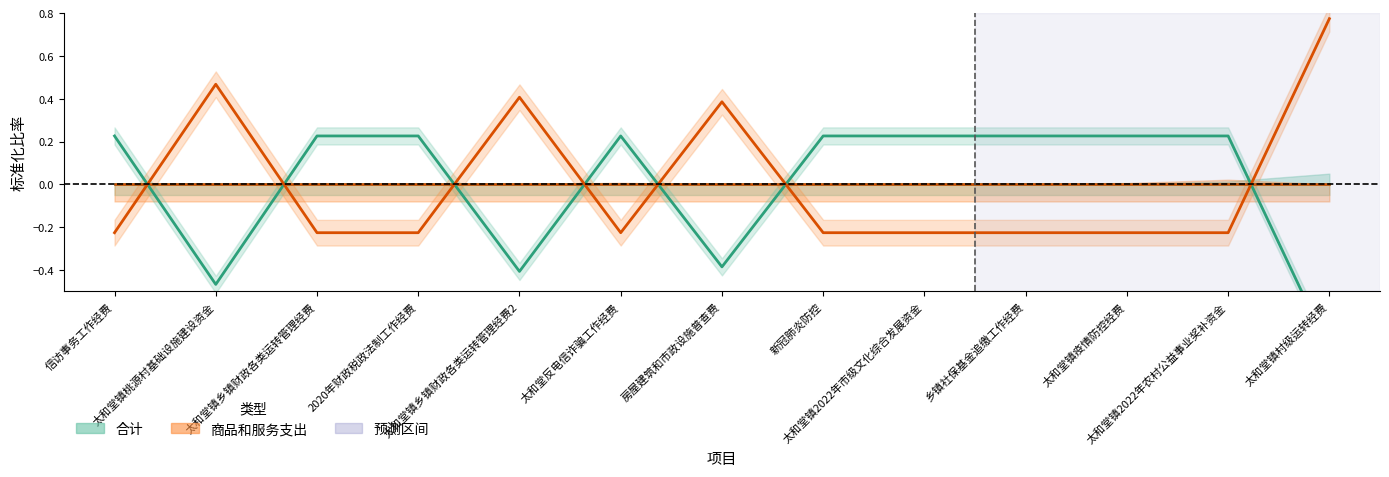

Between 新冠肺炎防控 and 乡镇社保基金追缴工作经费, which series saw the biggest shift?

合计